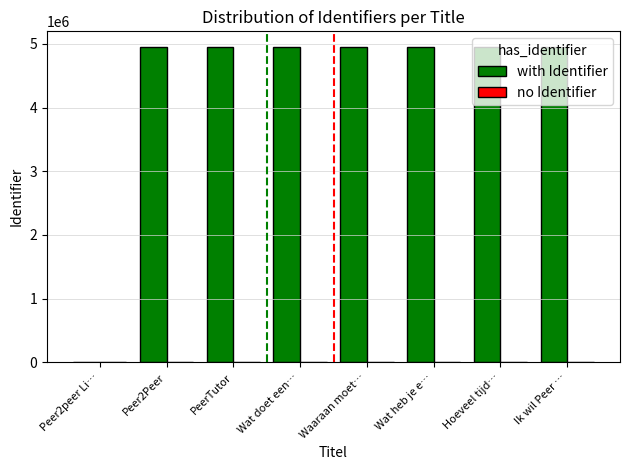

Between Peer2peer Li… and Ik wil Peer …, which series saw the biggest shift?

with Identifier